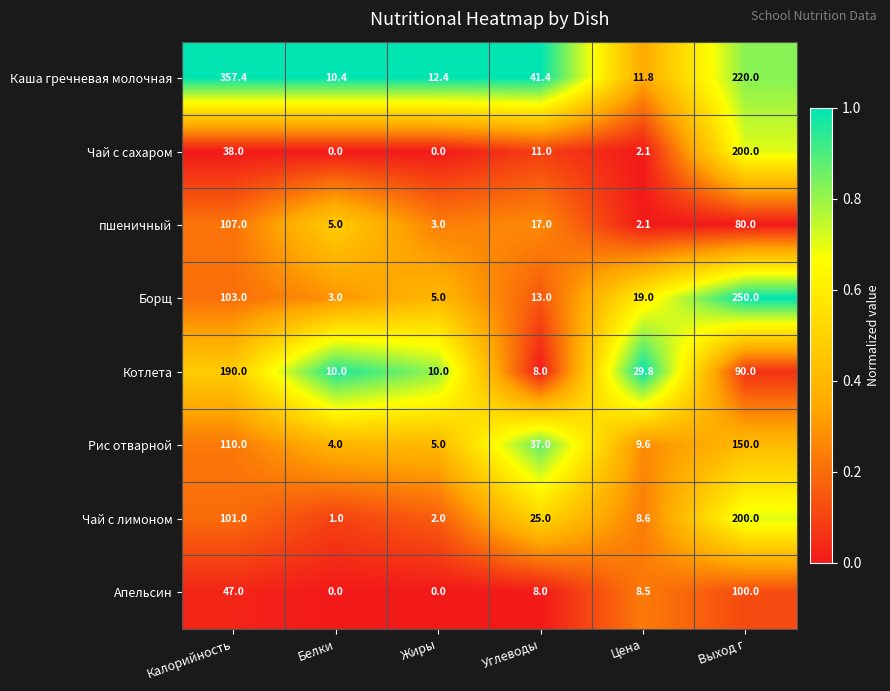

What value does the Борщ series have at Калорийность?

103.0